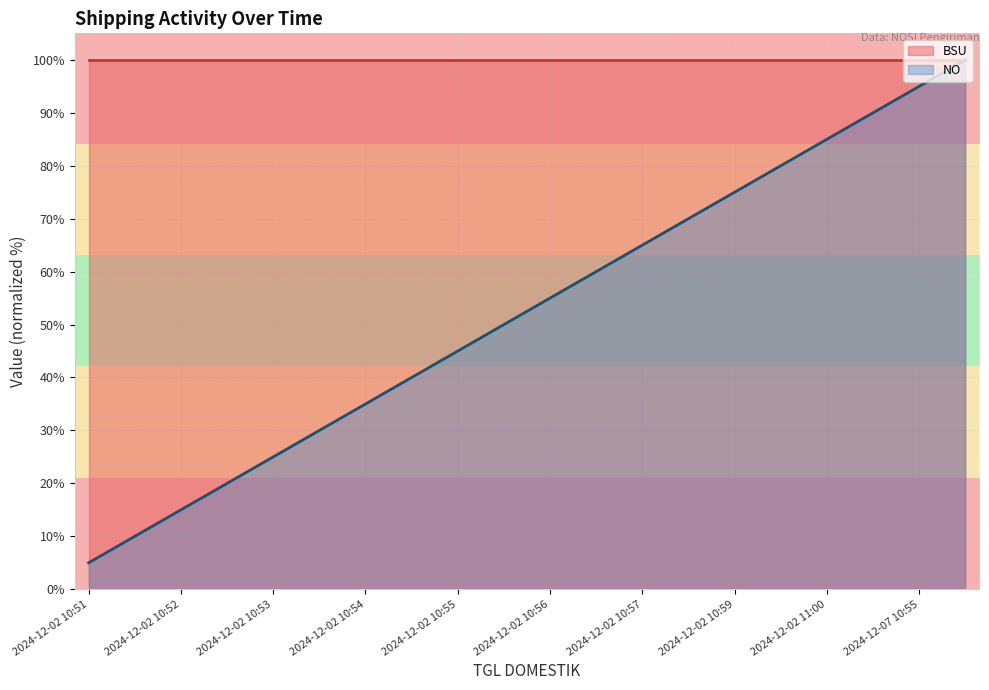

What is the minimum value for NO?

5.0